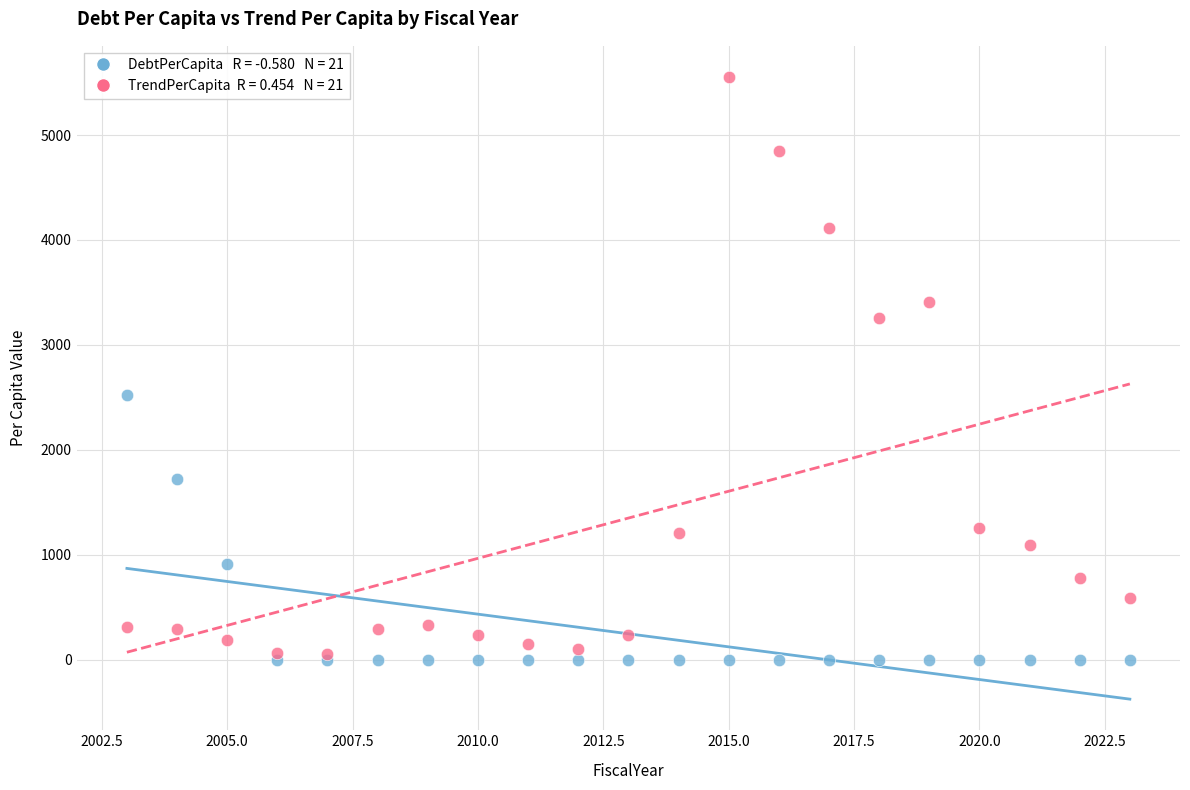

Across all series, what Y value is closest to 2777?

2519.5